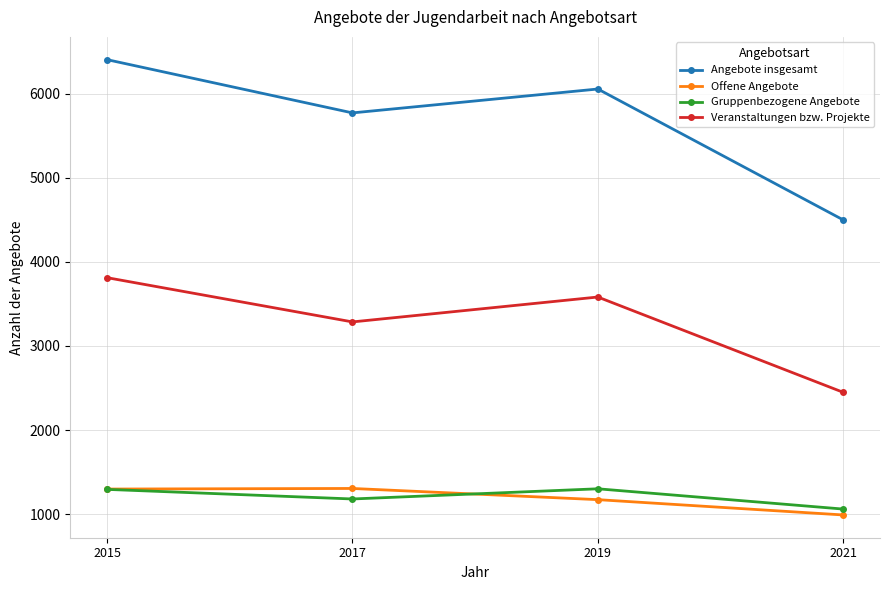

How many lines are shown in the chart?

4